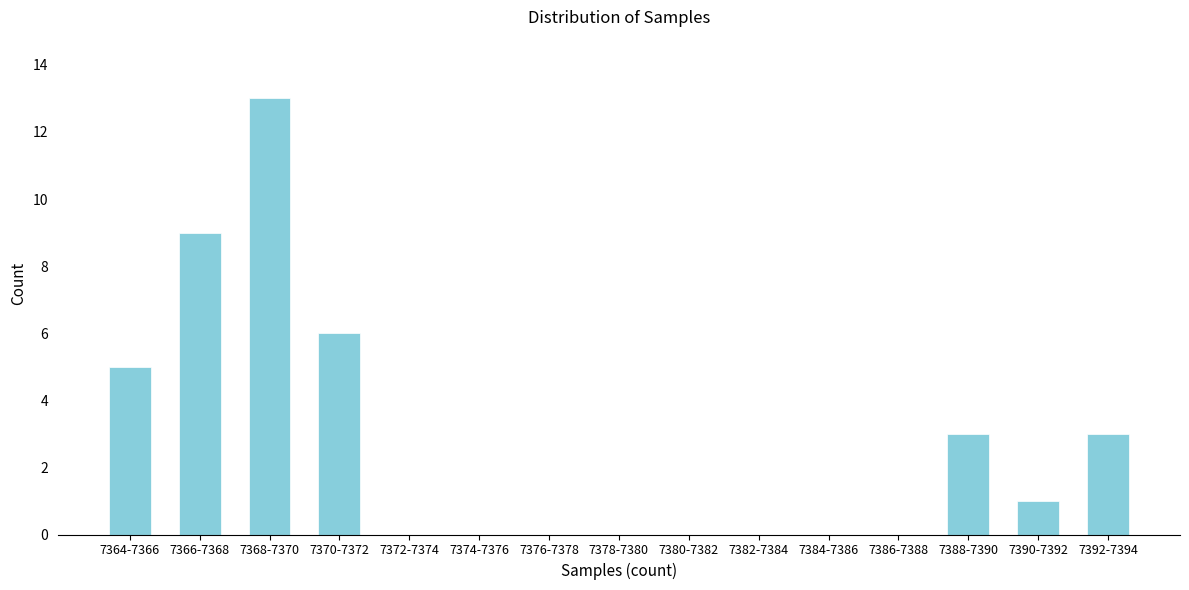

Reading right to left, what are all the values shown in this chart?

7392-7394=3	7390-7392=1	7388-7390=3	7386-7388=0	7384-7386=0	7382-7384=0	7380-7382=0	7378-7380=0	7376-7378=0	7374-7376=0	7372-7374=0	7370-7372=6	7368-7370=13	7366-7368=9	7364-7366=5